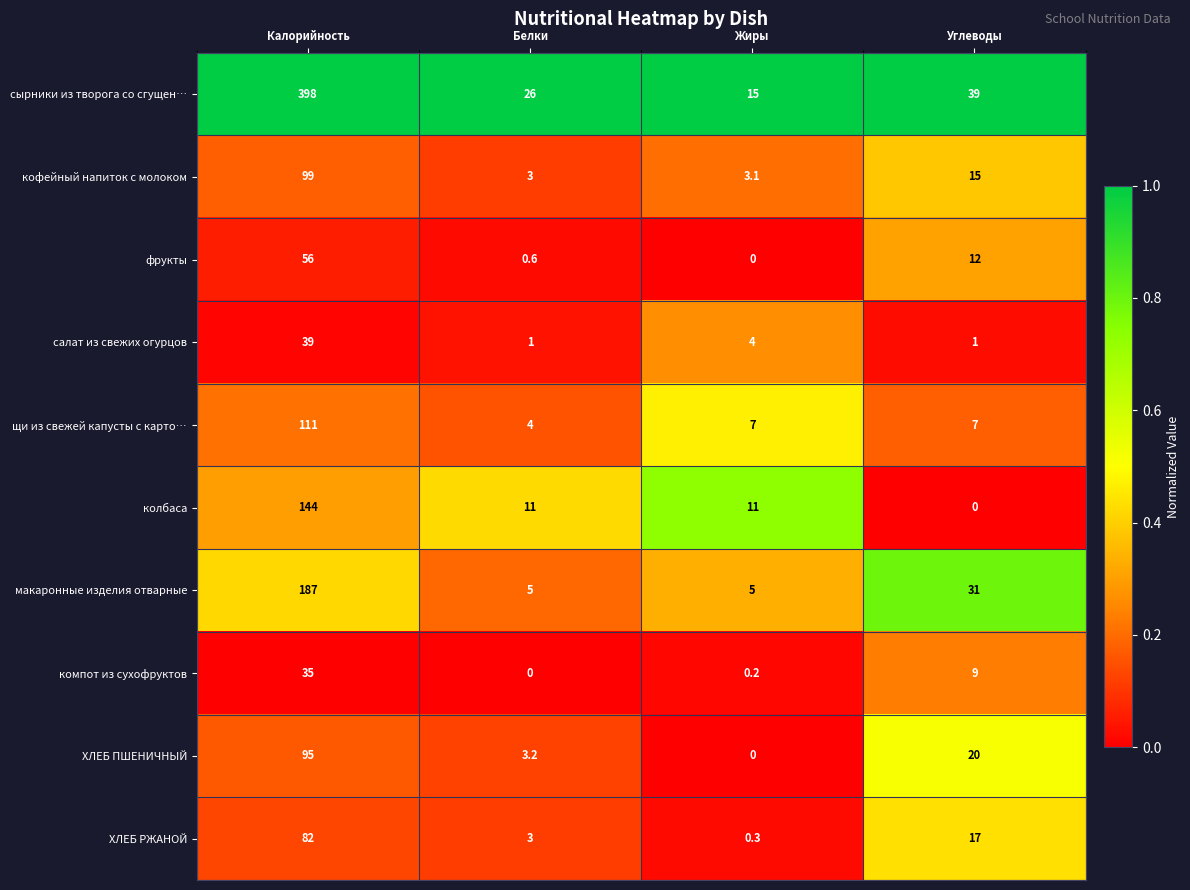

Which category has the highest value across all series?

Калорийность